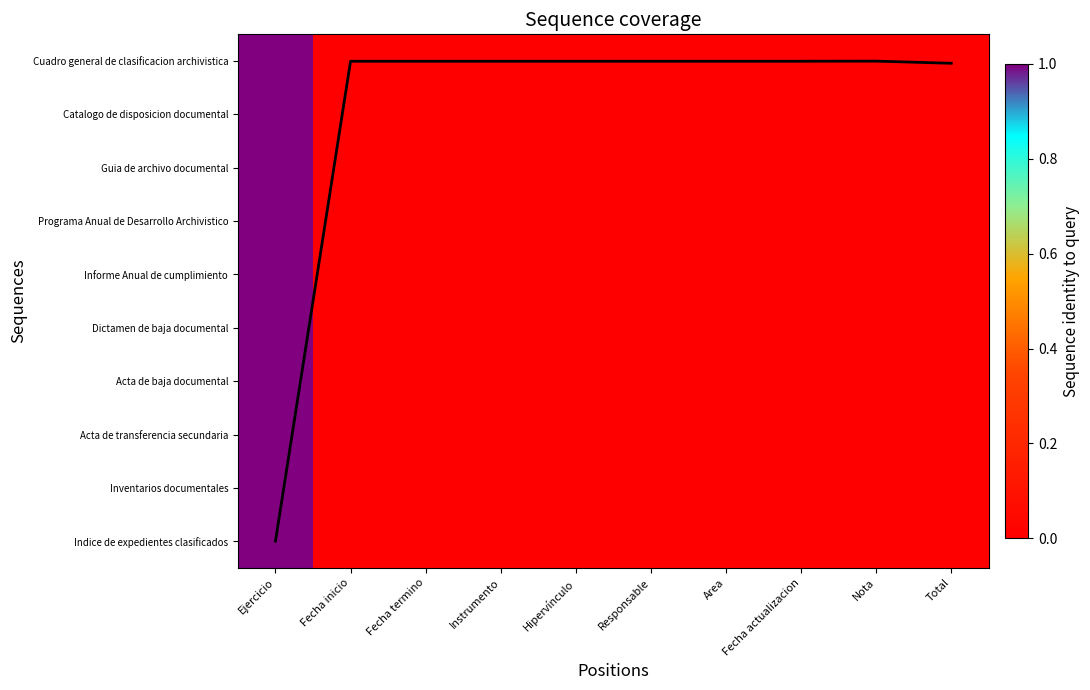

Between Instrumento and Fecha actualizacion, which series saw the biggest shift?

Coverage line